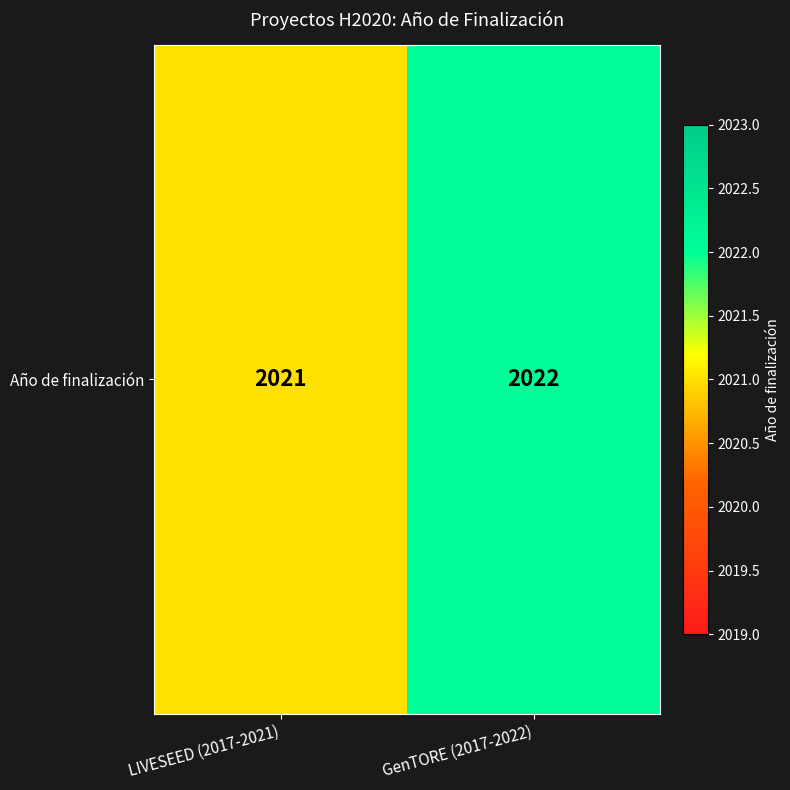

What is the sum of all values?

4043